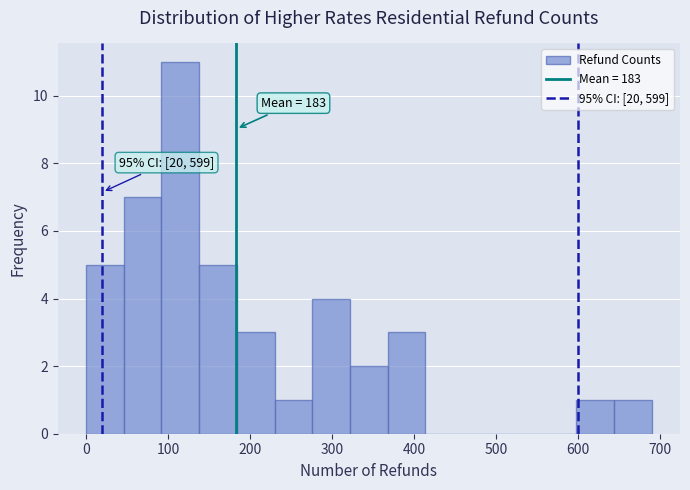

Over which range of the x-axis is the bar tallest?

92 to 138